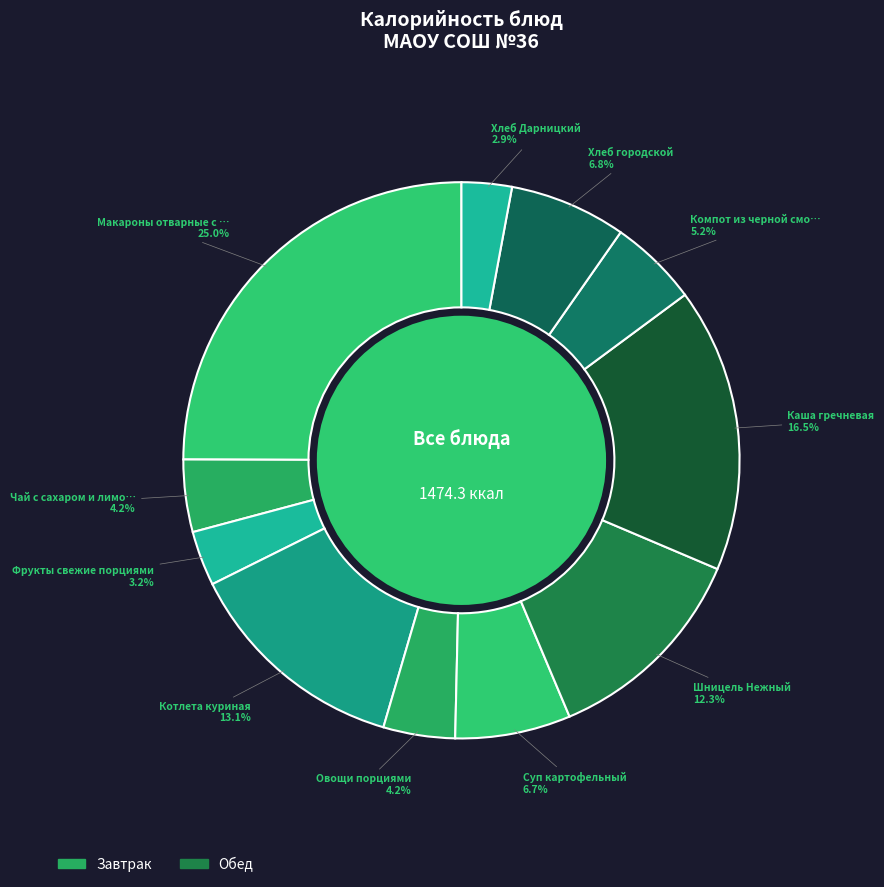

Is there a majority slice in this chart?

No